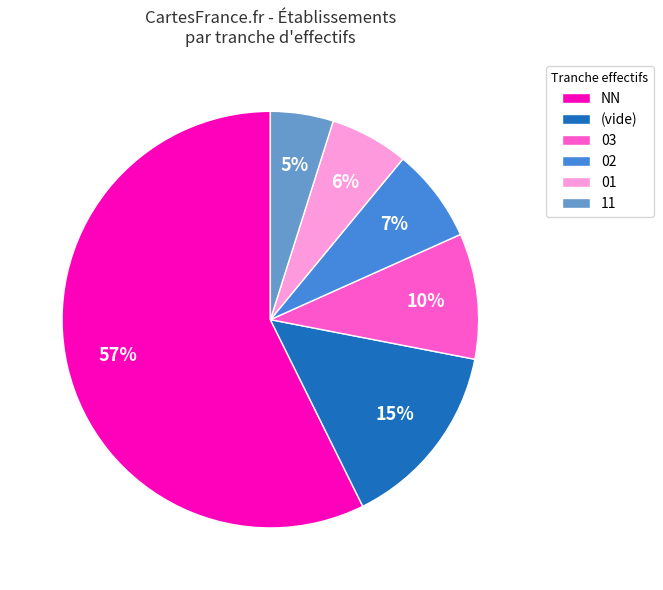

Is there a majority slice in this chart?

Yes